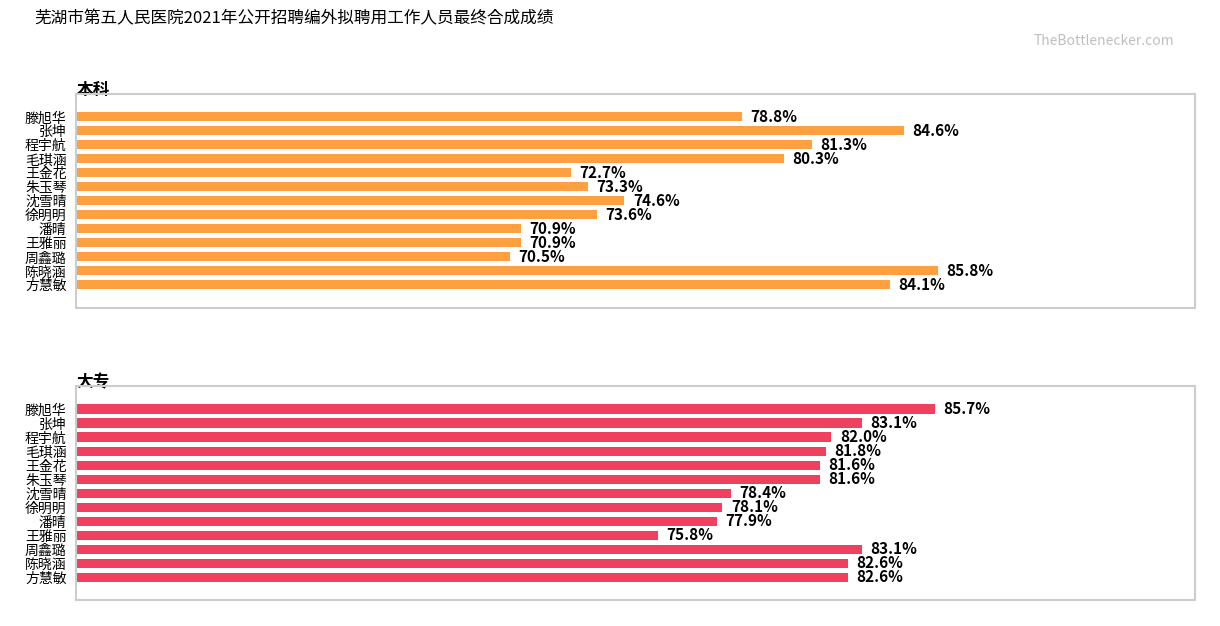

What are all the series names shown in the legend?

本科, 大专